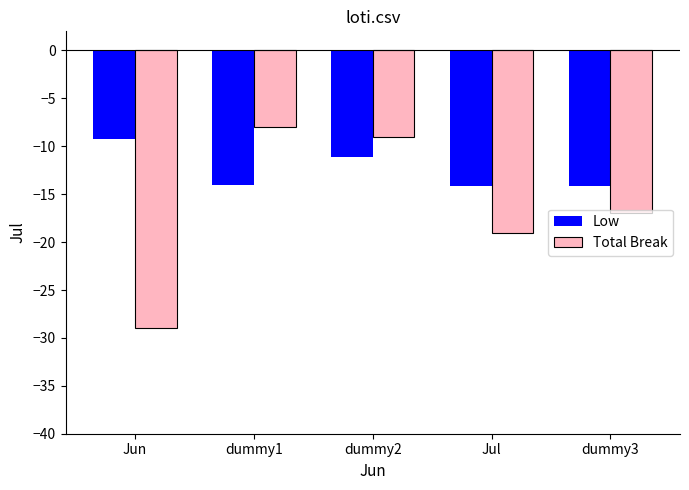

How many bars are there in total?

10